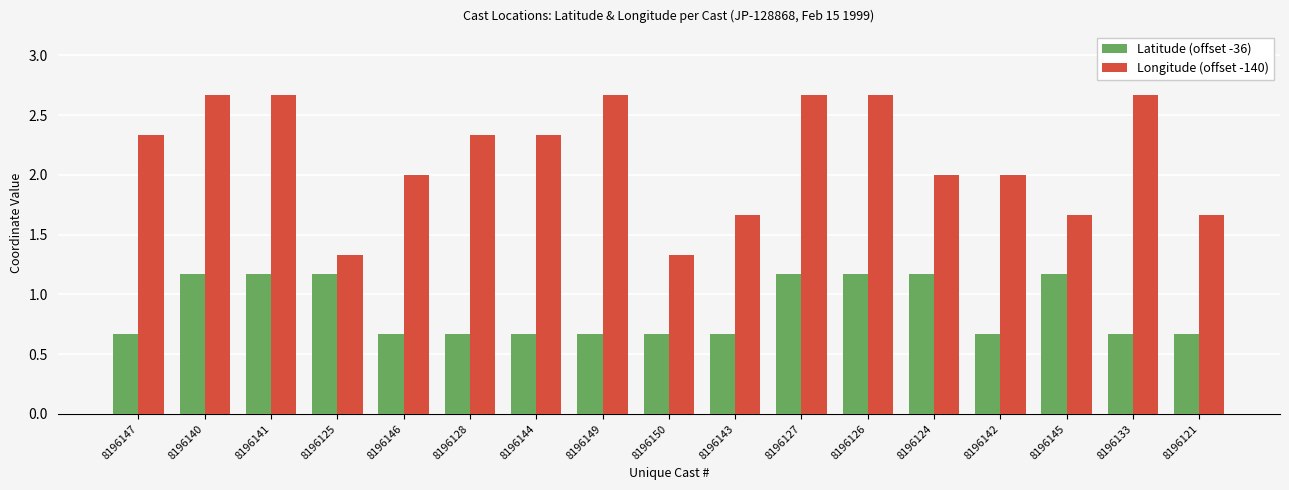

How many Latitude (offset -36) values are between 0 and 1?

10